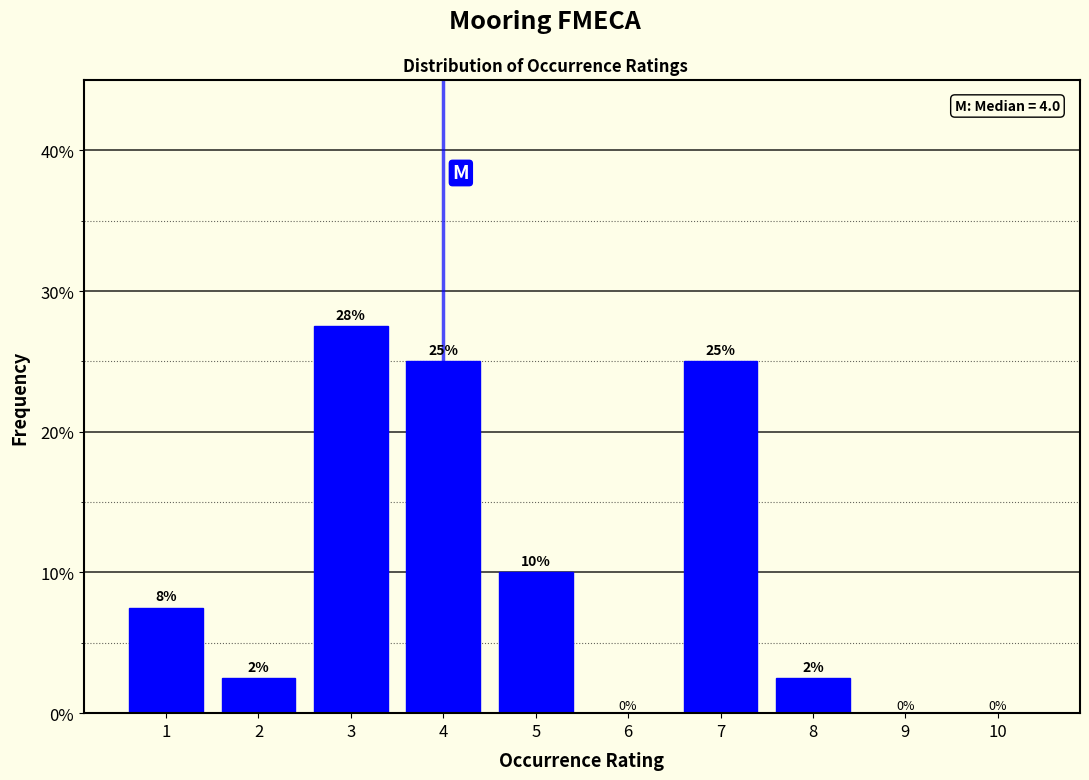

Between 4 and 10, which is larger?

4